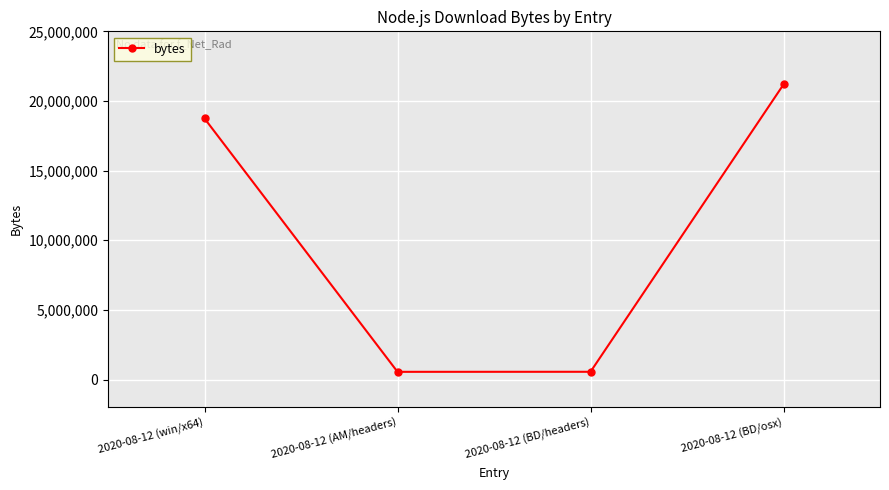

What is the difference between the maximum and second lowest values?

20627992